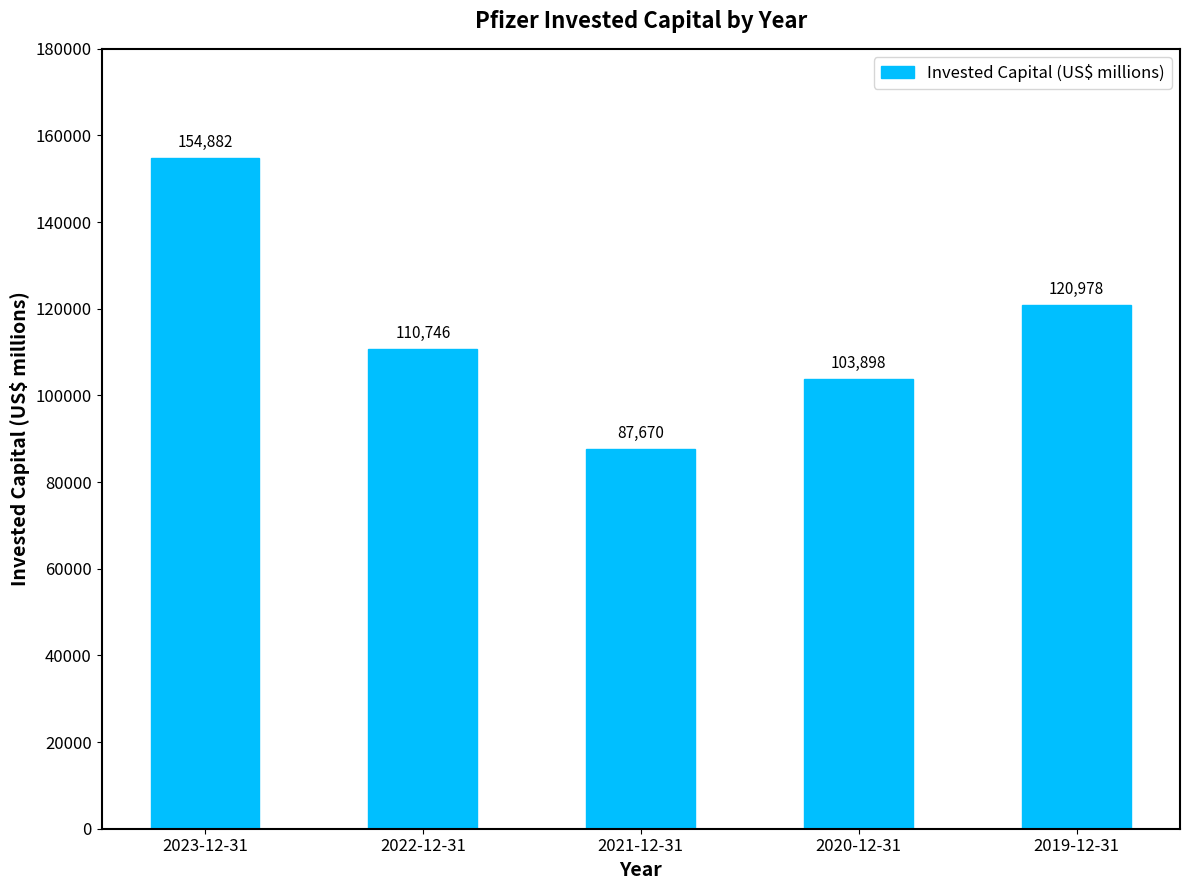

What is the change in value from 2022-12-31 to 2021-12-31?

-23076